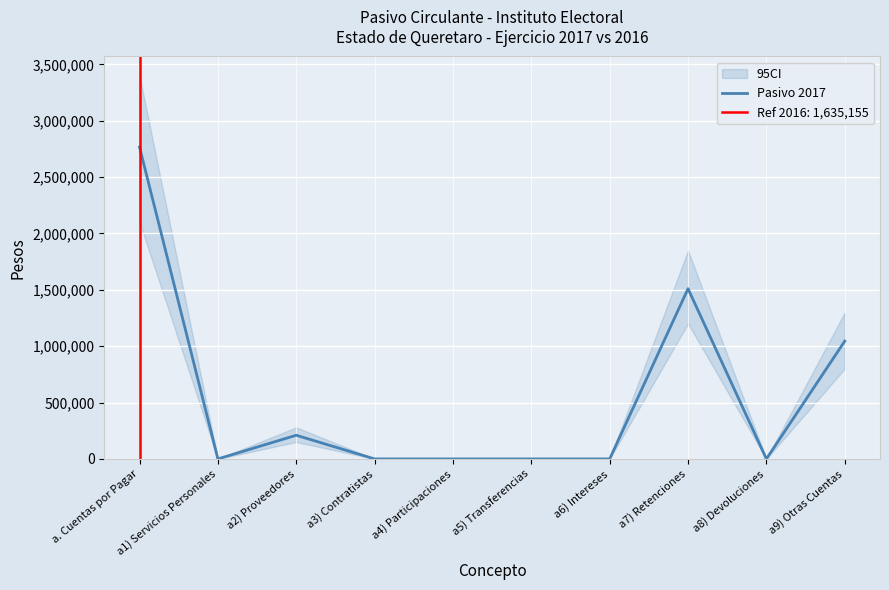

Between a3) Contratistas and a7) Retenciones, which is larger?

a7) Retenciones